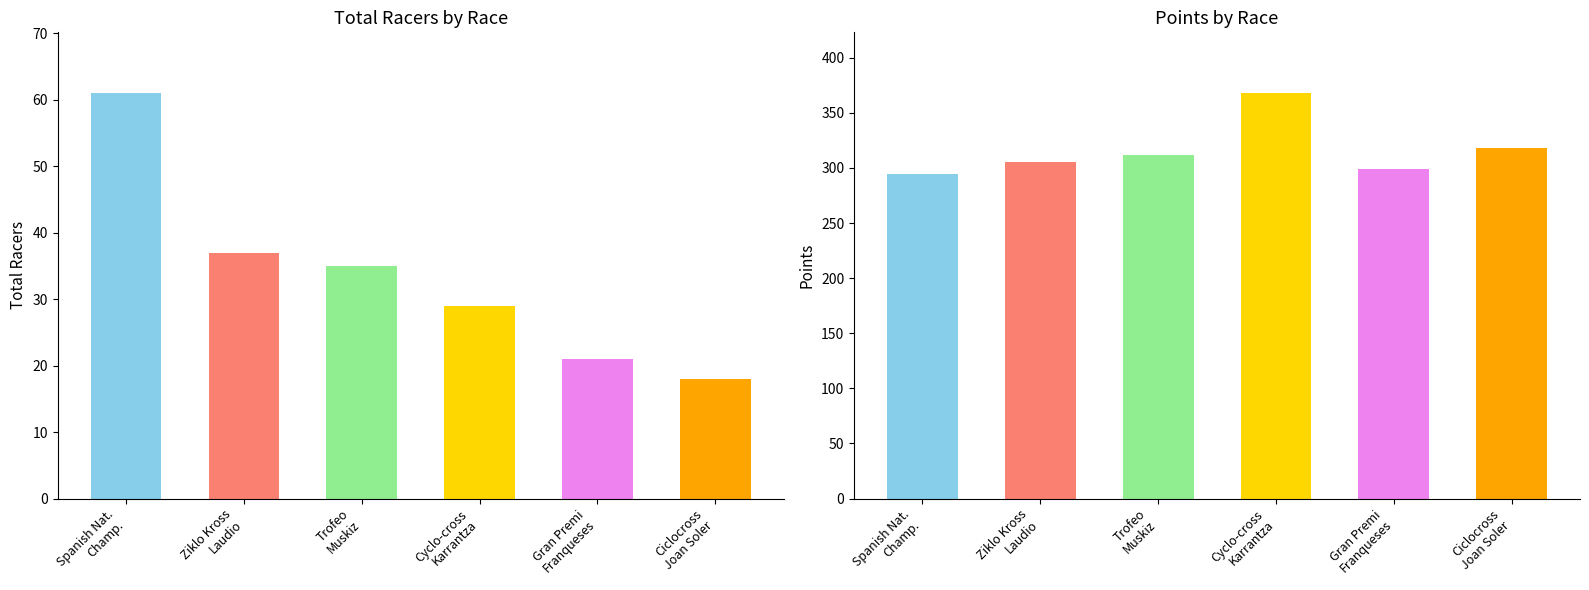

What is the average value of the Points series?

316.2